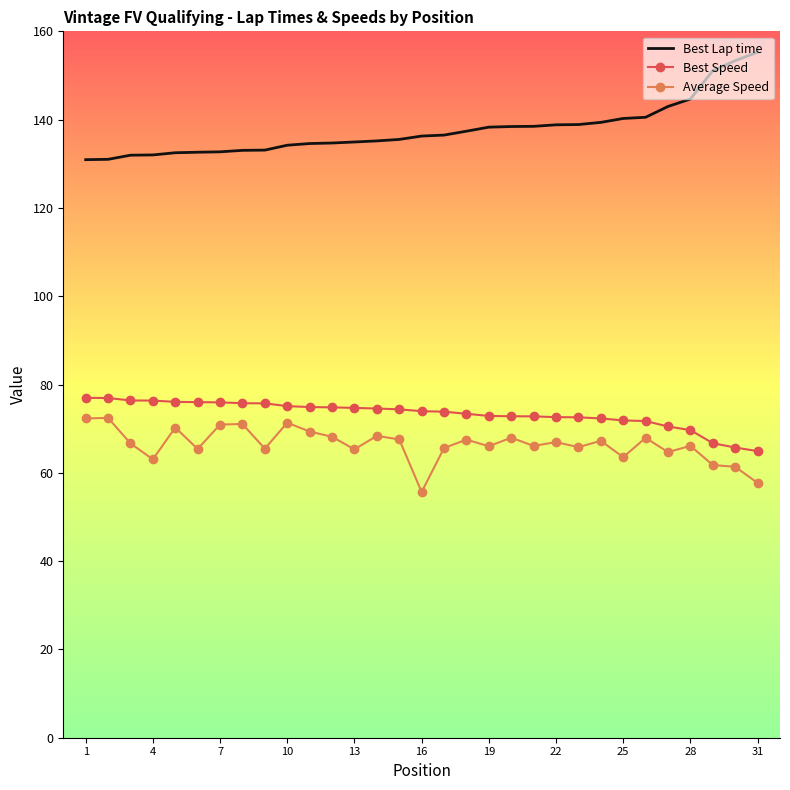

At how many categories does at least one series exceed 144?

4